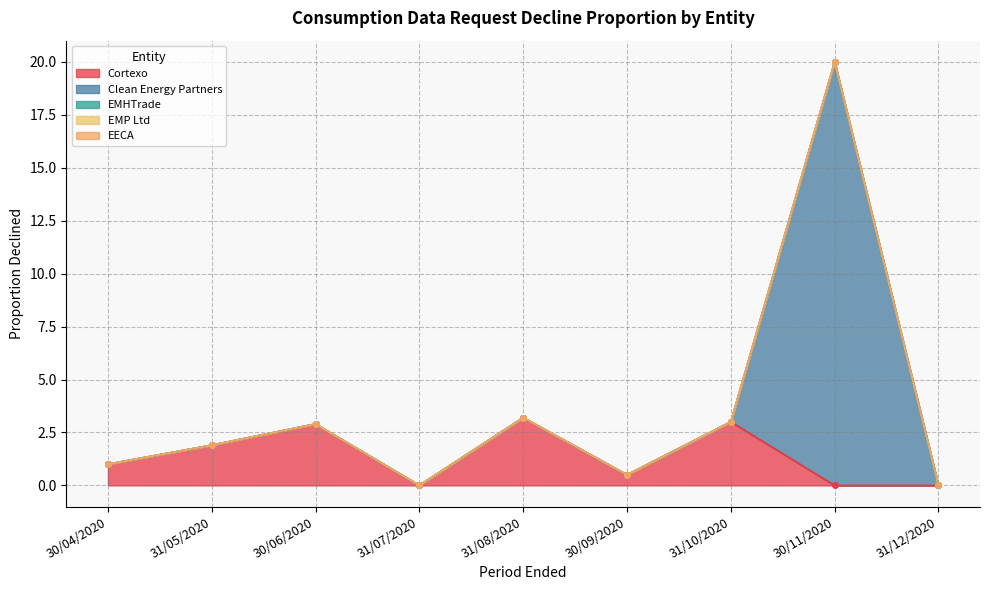

What is the spread (max minus min) of values at 31/05/2020?

1.9